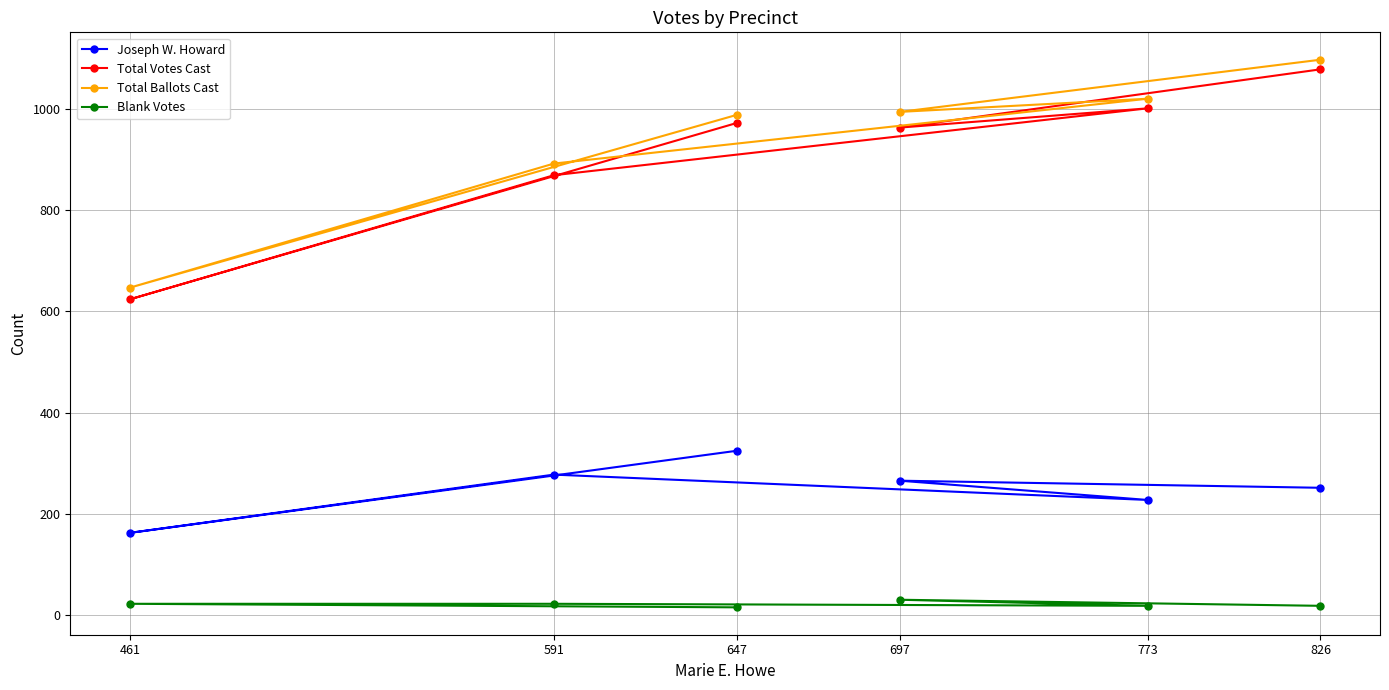

What is the value of the Joseph W. Howard point at the 4th from the left?

266